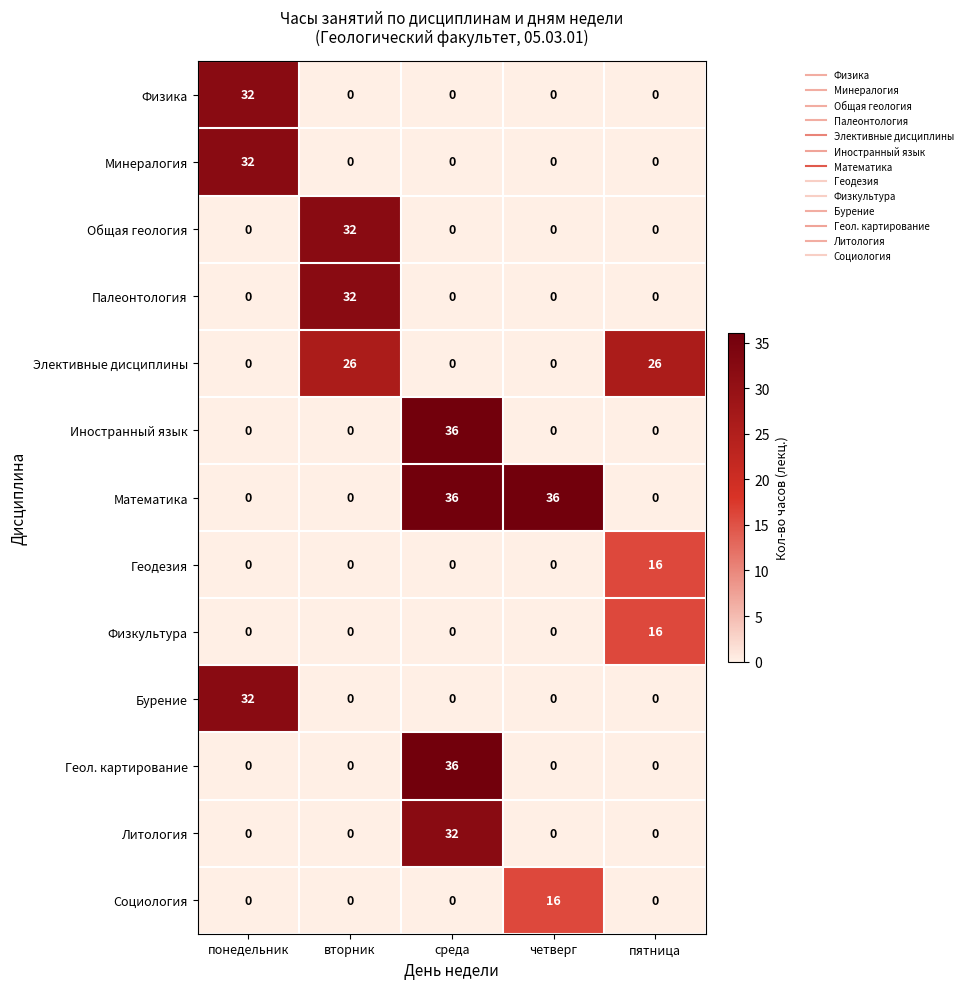

Which series has the largest total across all categories?

Математика